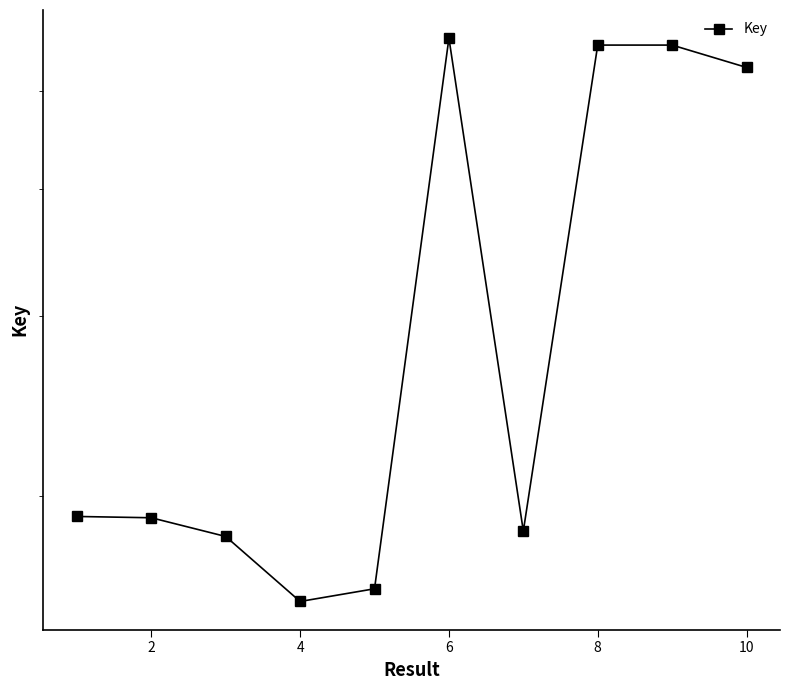

True or false: the data shows 190281345 at 2.

True